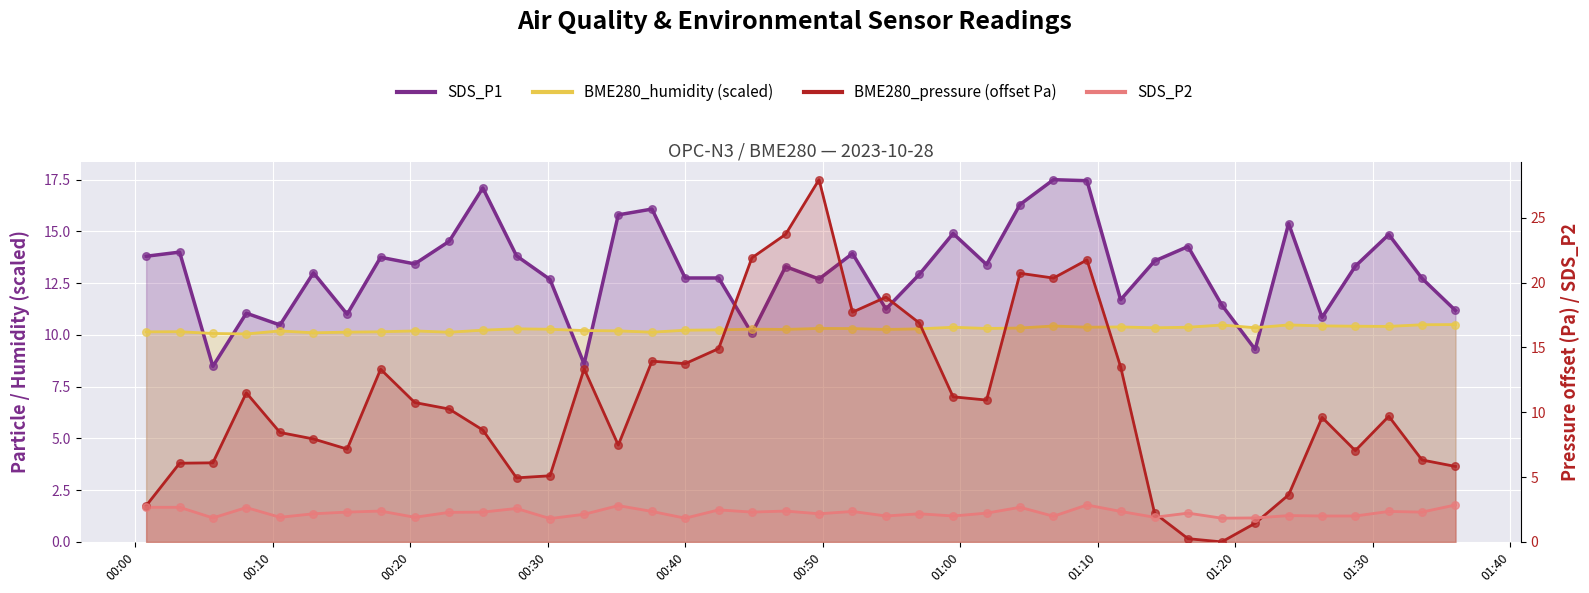

At how many categories does at least one series exceed 7?

40